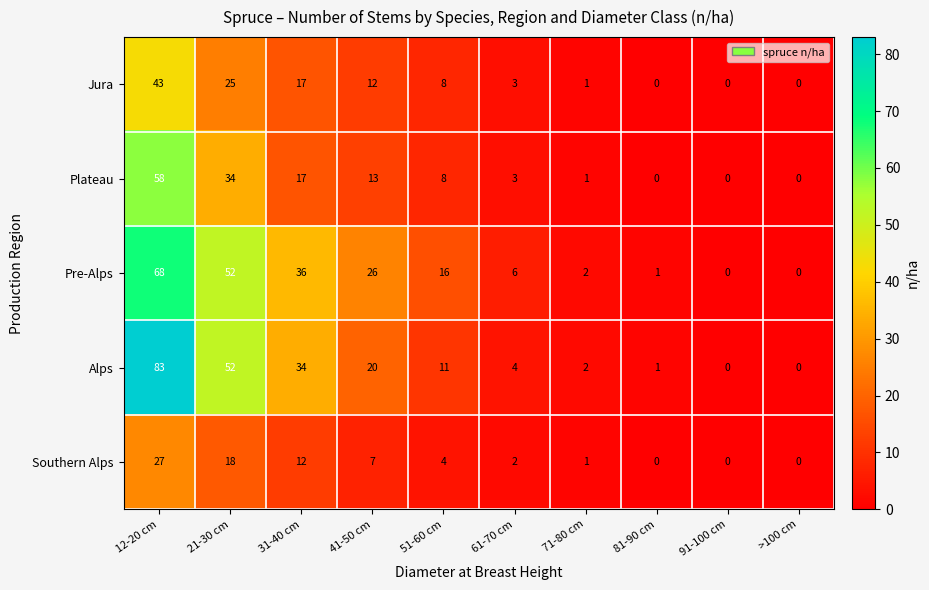

What is the maximum value shown in the chart?

83